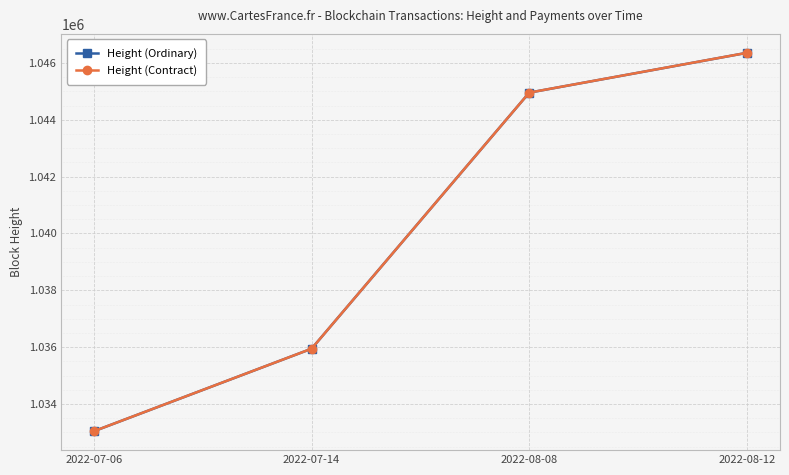

What is the spread (max minus min) of values at 2022-07-14?

1